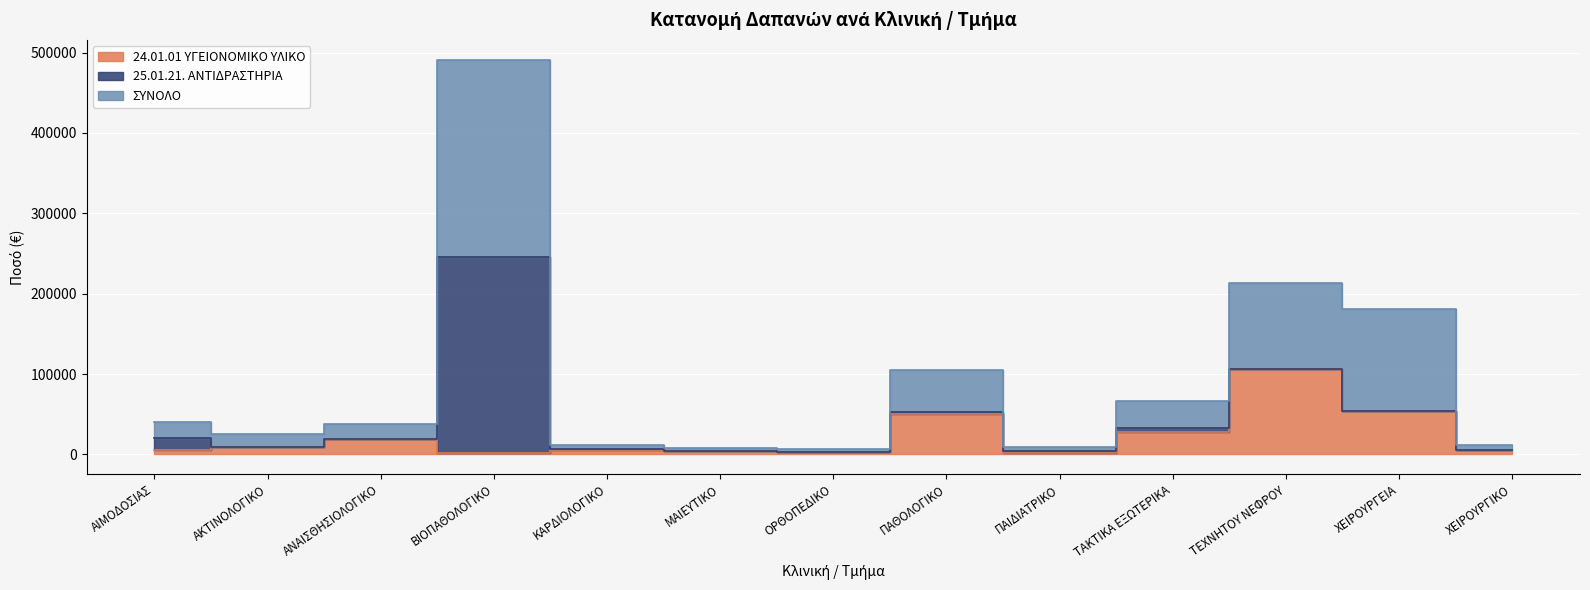

True or false: 24.01.01 ΥΓΕΙΟΝΟΜΙΚΟ ΥΛΙΚΟ has more than 2 interior local peaks.

True